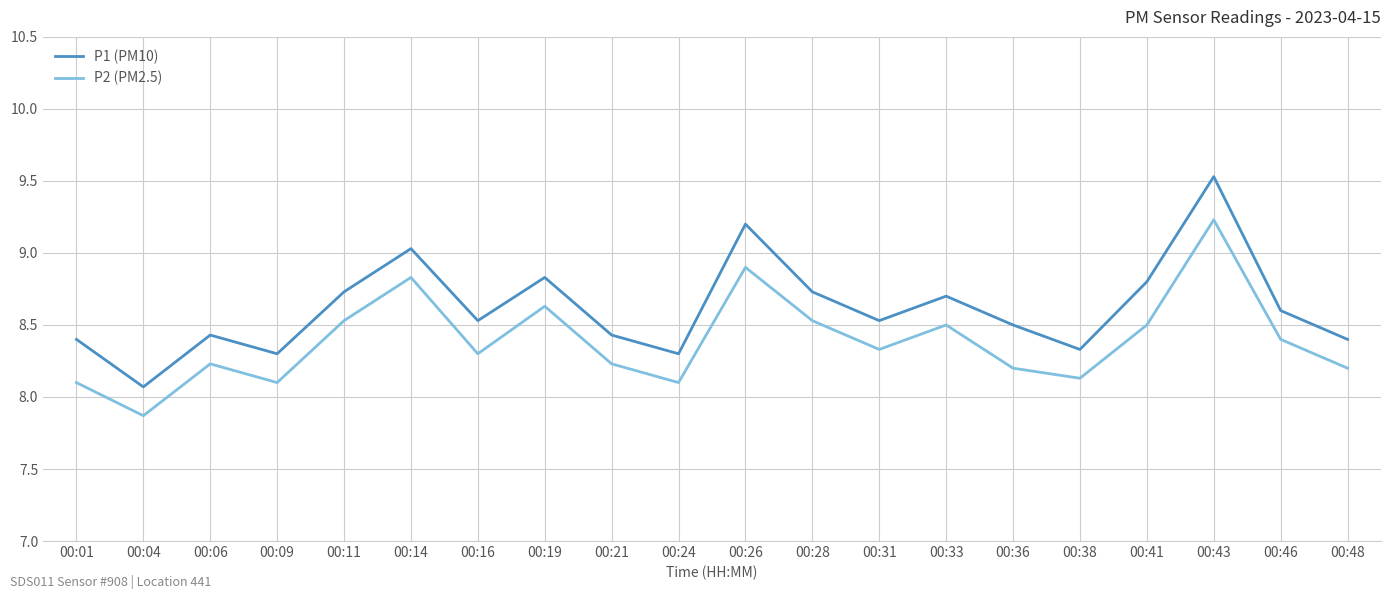

At which category does P2 (PM2.5) reach its first local valley?

00:04